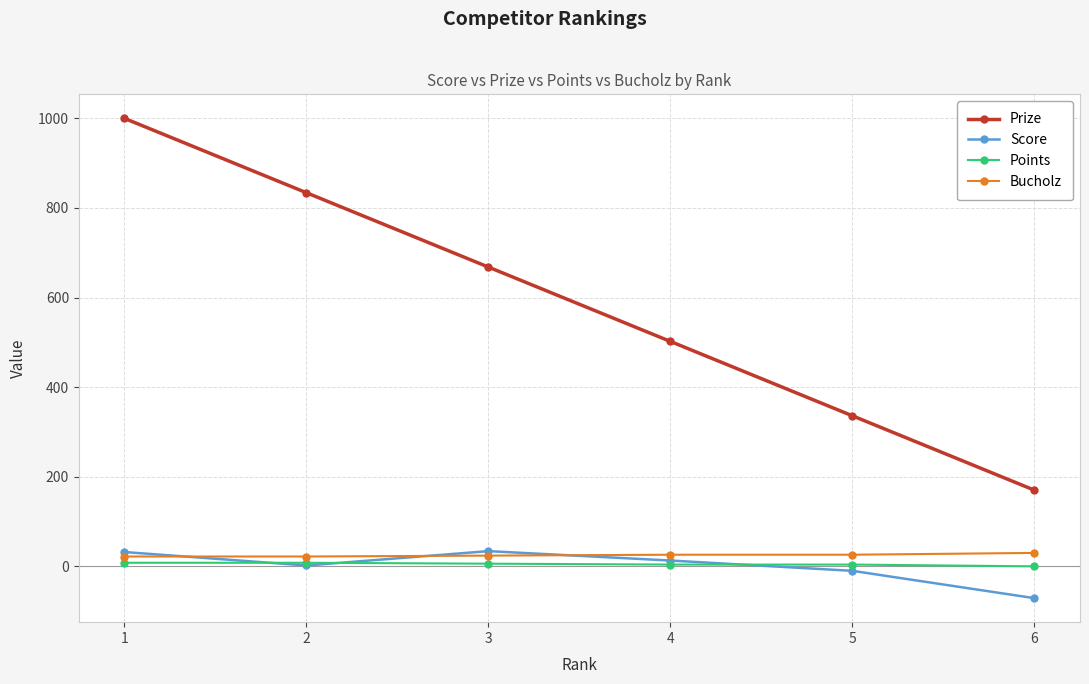

How many categories are shown in the chart?

6